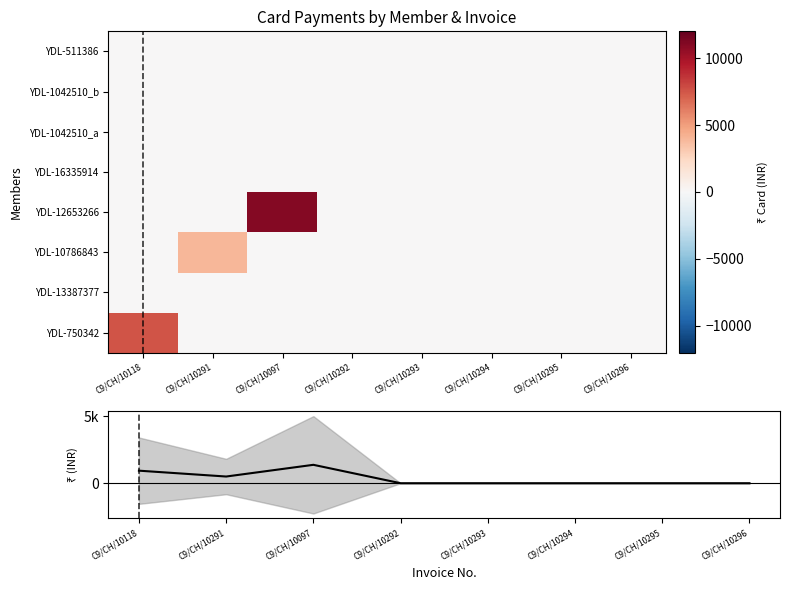

How many positive values does the YDL-750342 series have?

1